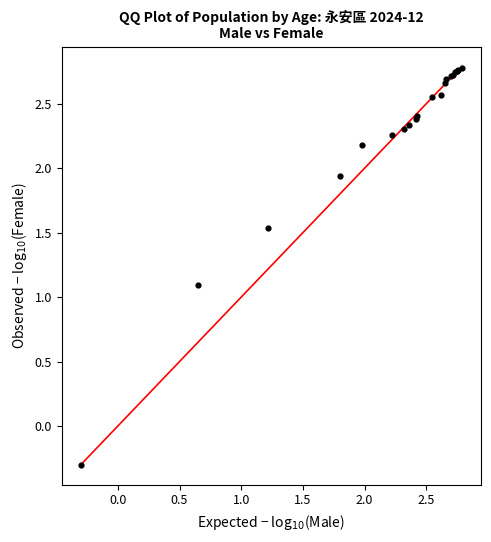

What Y value in the scatter plot is closest to 1?

1.1